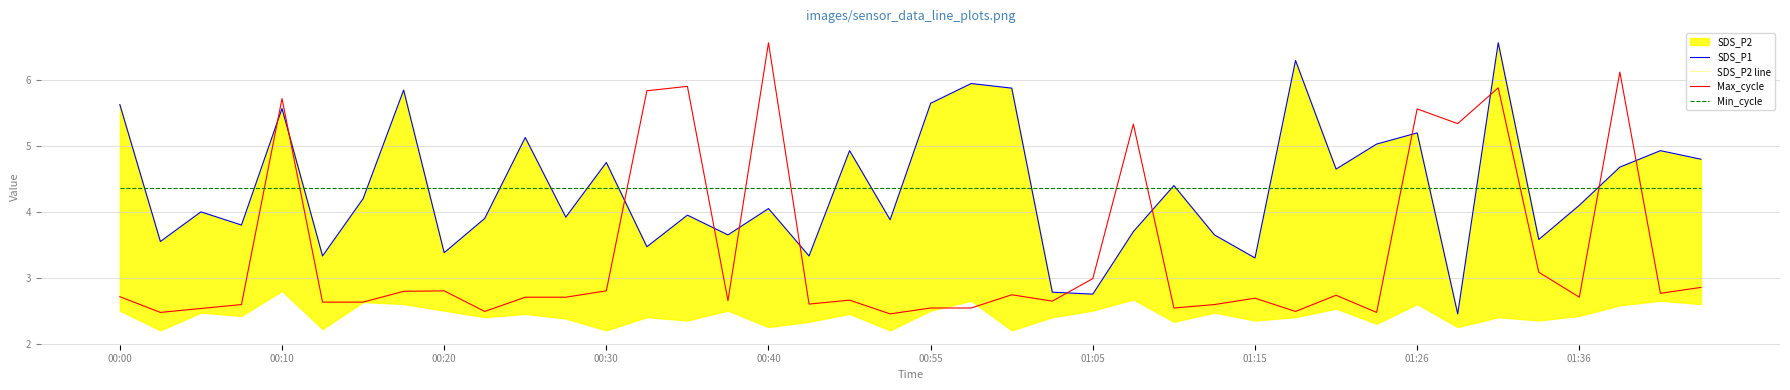

What is the value of the Max_cycle point at the 38th from the left?

6.1